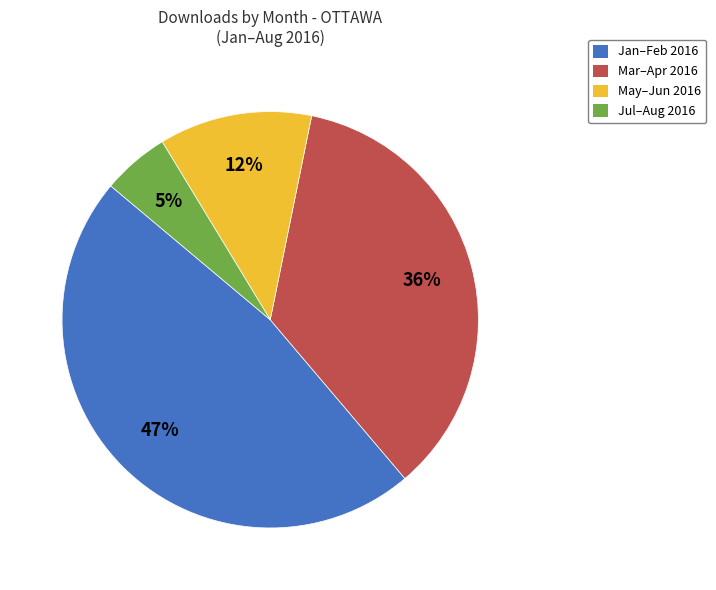

Does Jul–Aug 2016 represent more than half of the total?

No